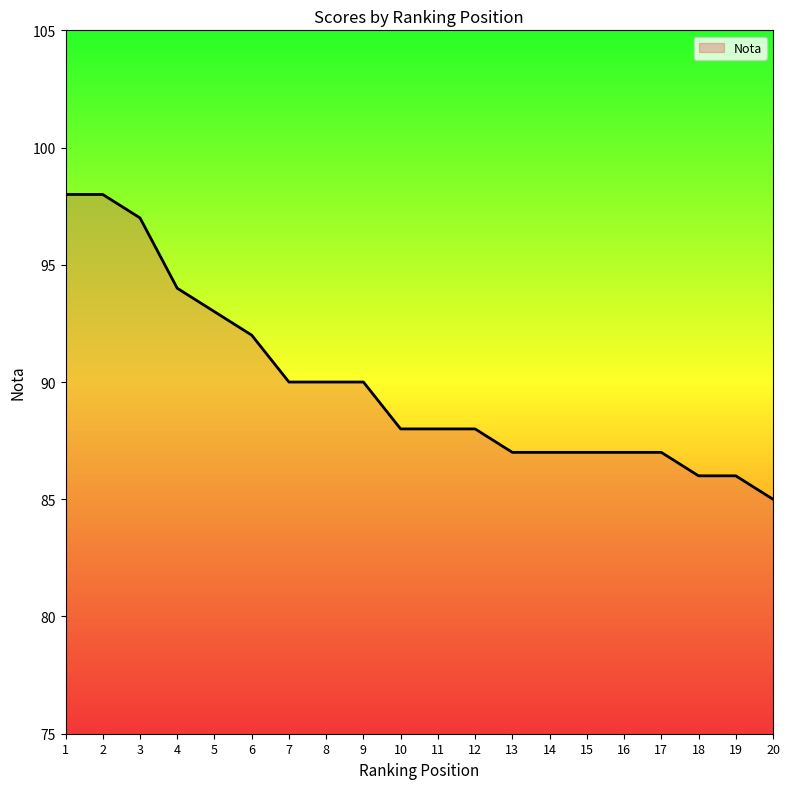

Which has a higher value, 14 or 19?

14